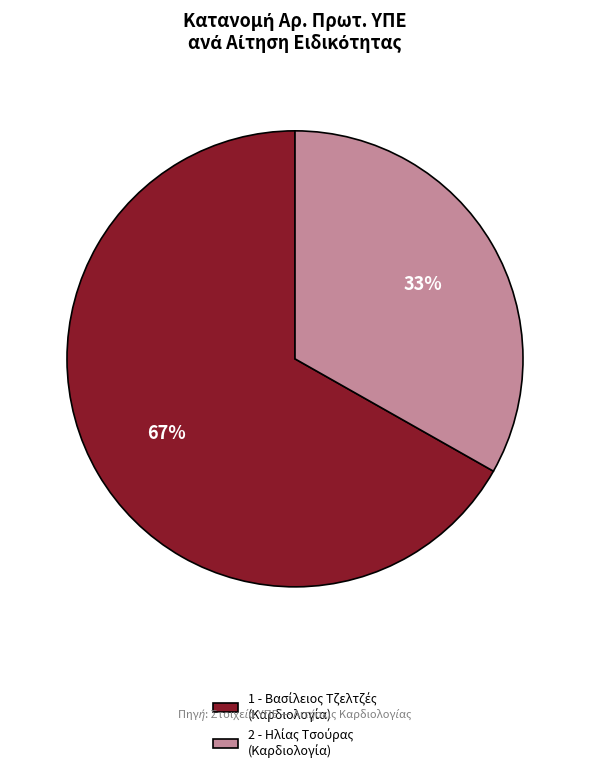

Is there a majority slice in this chart?

Yes